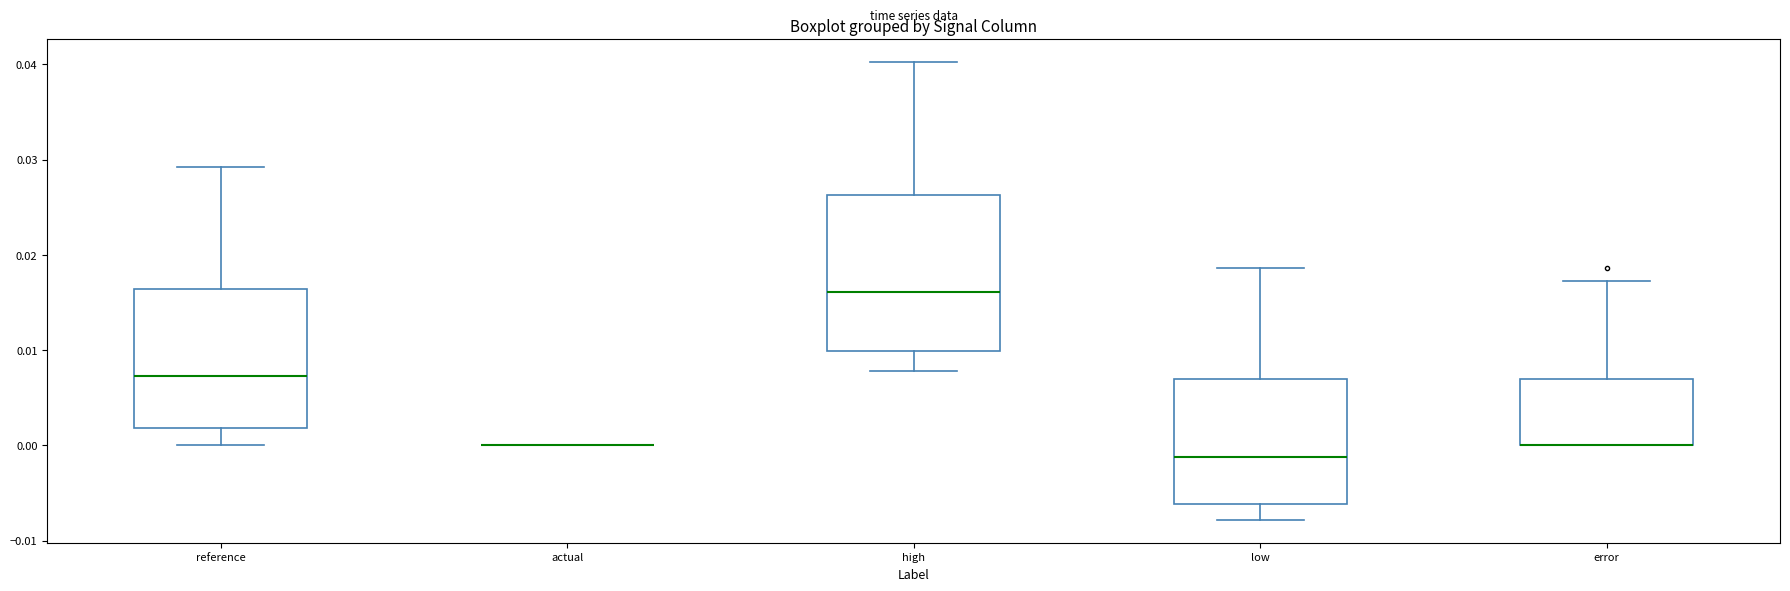

Reading left to right, transcribe this box plot: for each box, give where its median line is, the range the box spans, and where its two whiskers end, as read against the y-axis. The values are not printed on the chart, so give them approximately, as read against the axis.

reference: median 0.007, box 0.002 to 0.016, whiskers 0.000 to 0.029
actual: box collapsed to a line at 0.000, whiskers 0.000 to 0.000
high: median 0.016, box 0.010 to 0.026, whiskers 0.008 to 0.040
low: median -0.001, box -0.006 to 0.007, whiskers -0.008 to 0.019
error: median 0.000 (drawn on the box's lower edge), box 0.000 to 0.007, whiskers 0.000 to 0.017